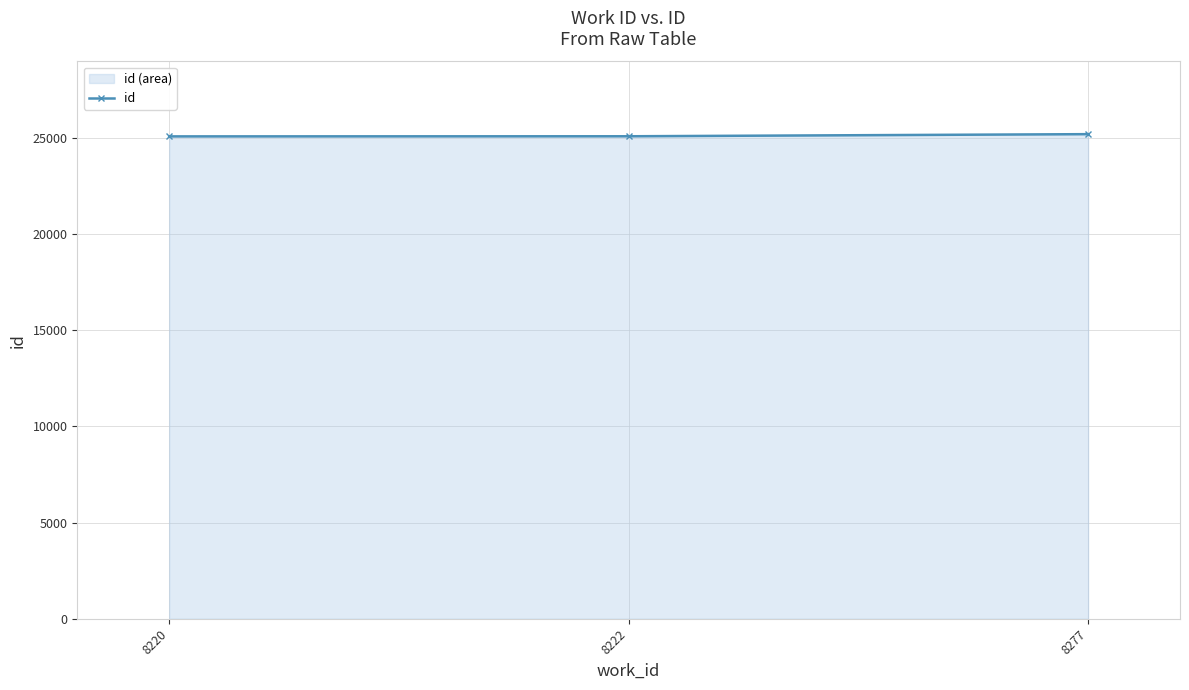

List the labels in order of value, largest first.

8277, 8222, 8220